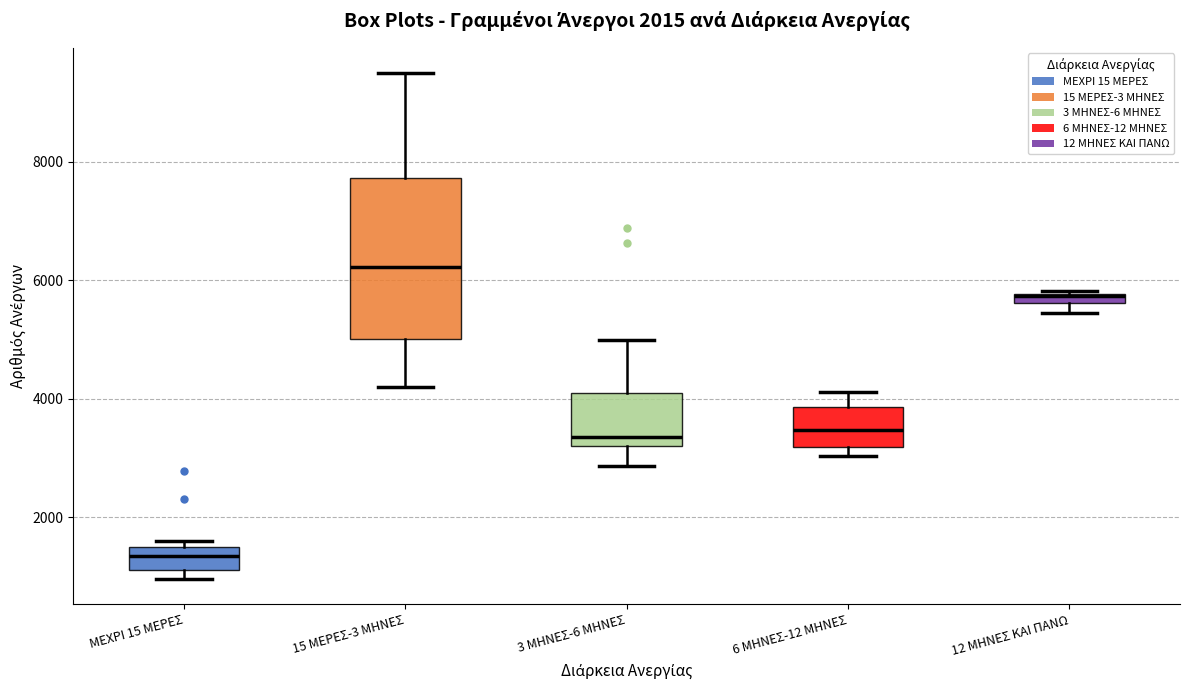

Where is the lower edge of the box for 3 ΜΗΝΕΣ-6 ΜΗΝΕΣ on the y-axis? The values are not printed on the chart, so give them approximately, as read against the axis.

3200